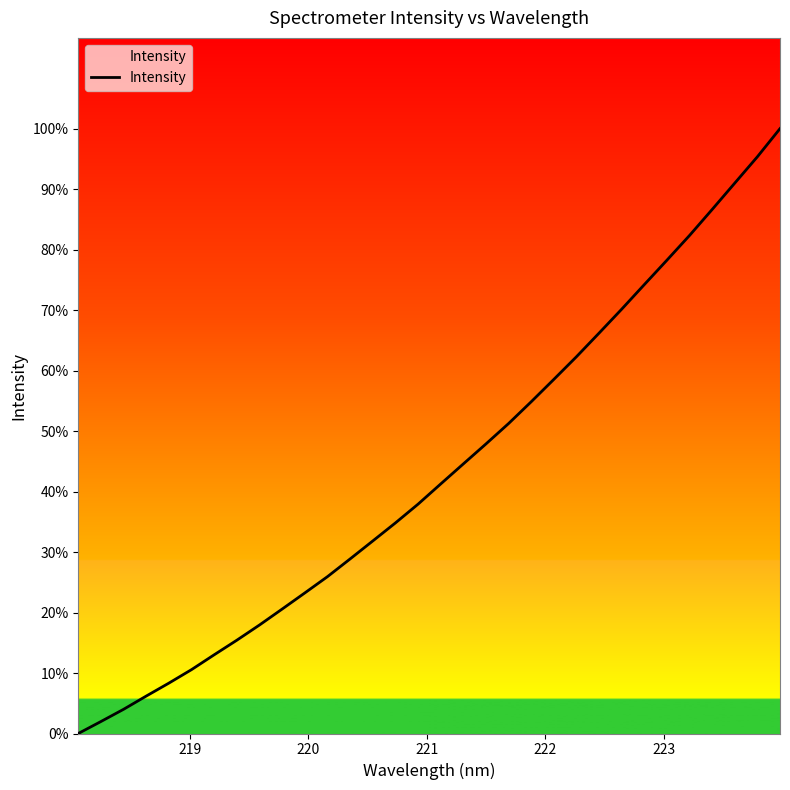

How many values exceed 41?

16